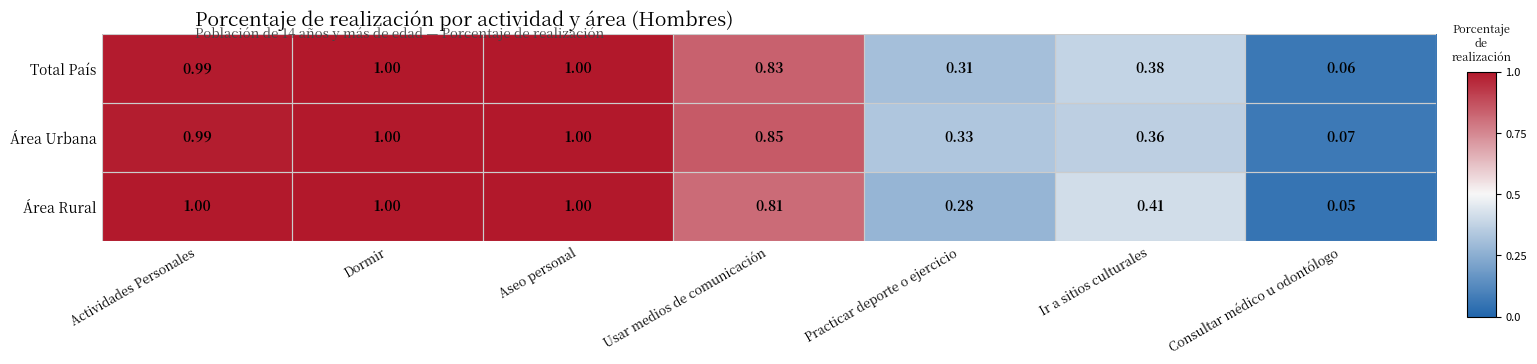

List the series in order of their overall mean, lowest first.

Área Rural, Total País, Área Urbana